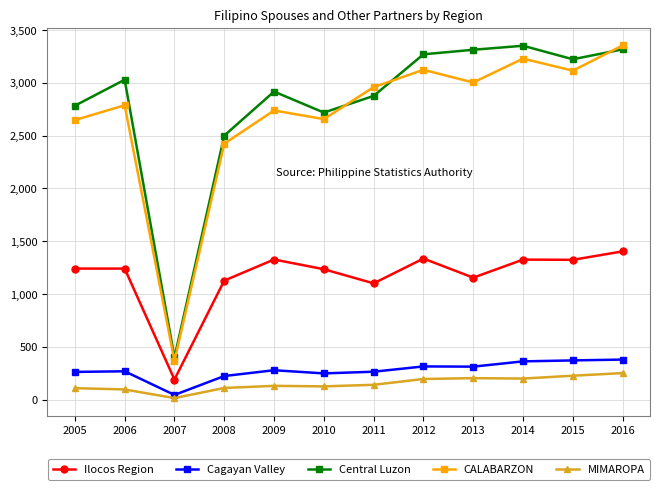

What is the total value across all series at 2016?

8707